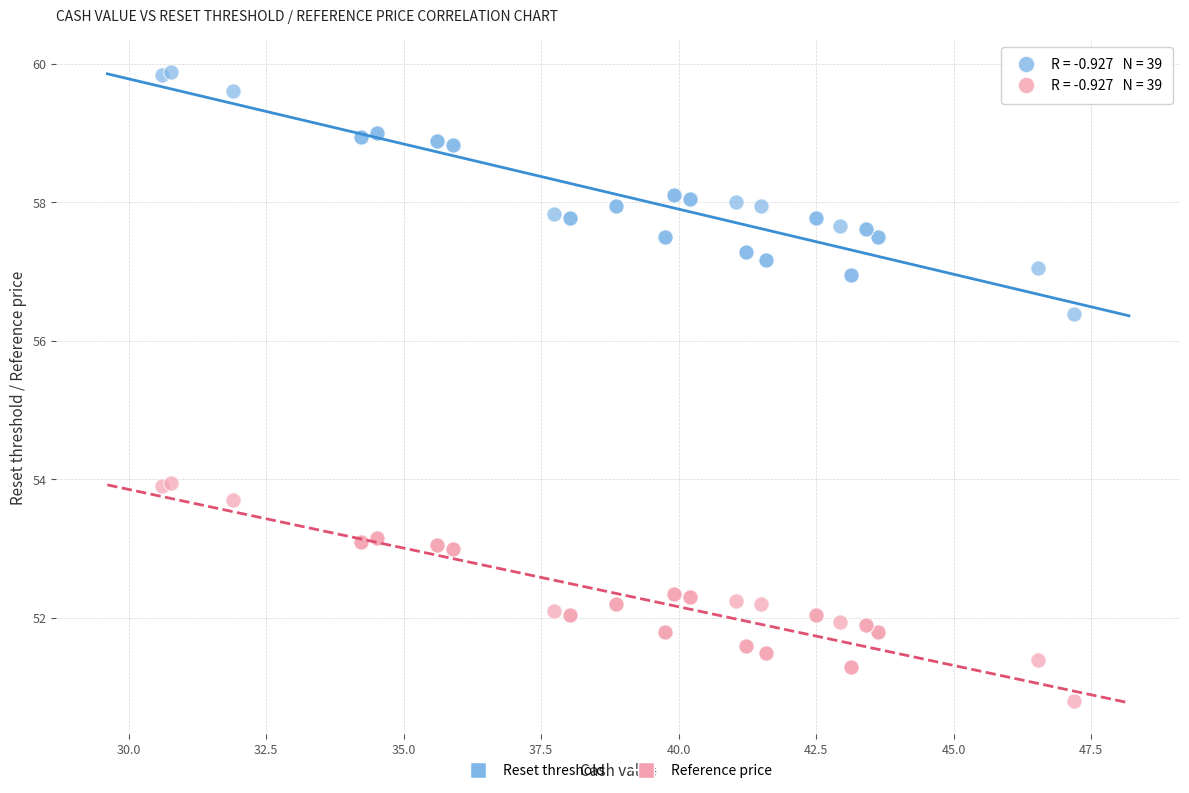

Which series has the widest spread of Y values?

Reset threshold